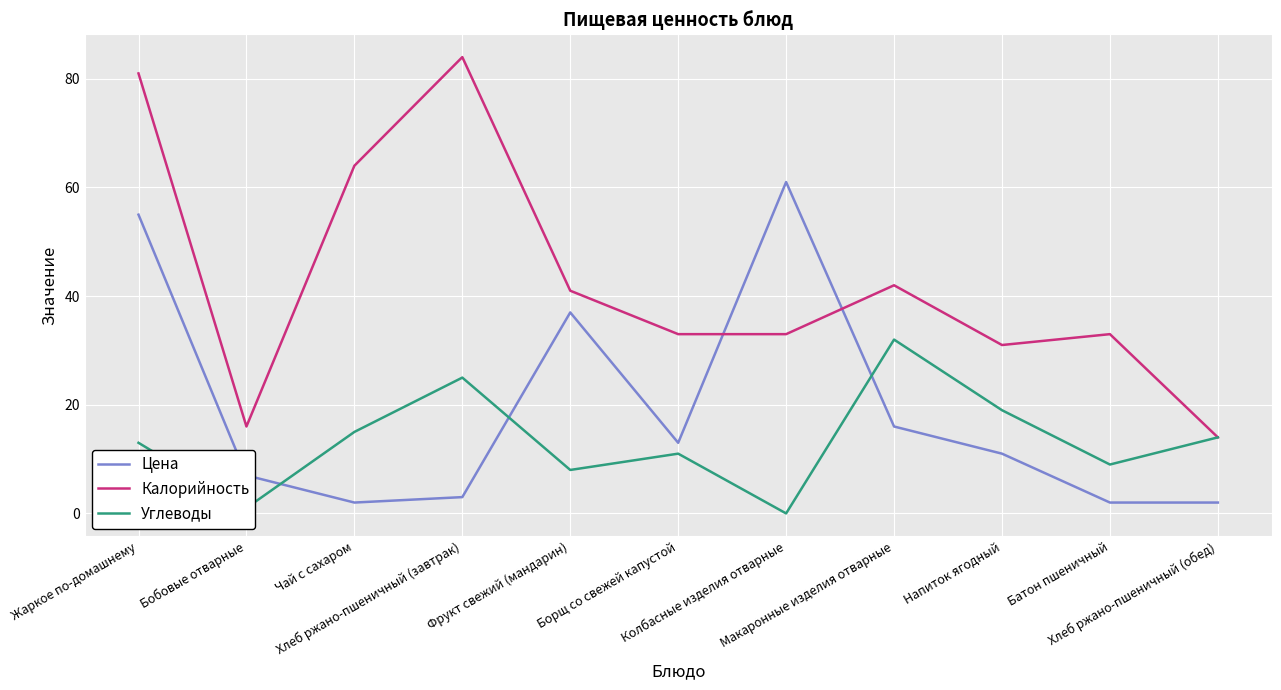

What are all the series names shown in the legend?

Цена, Калорийность, Углеводы